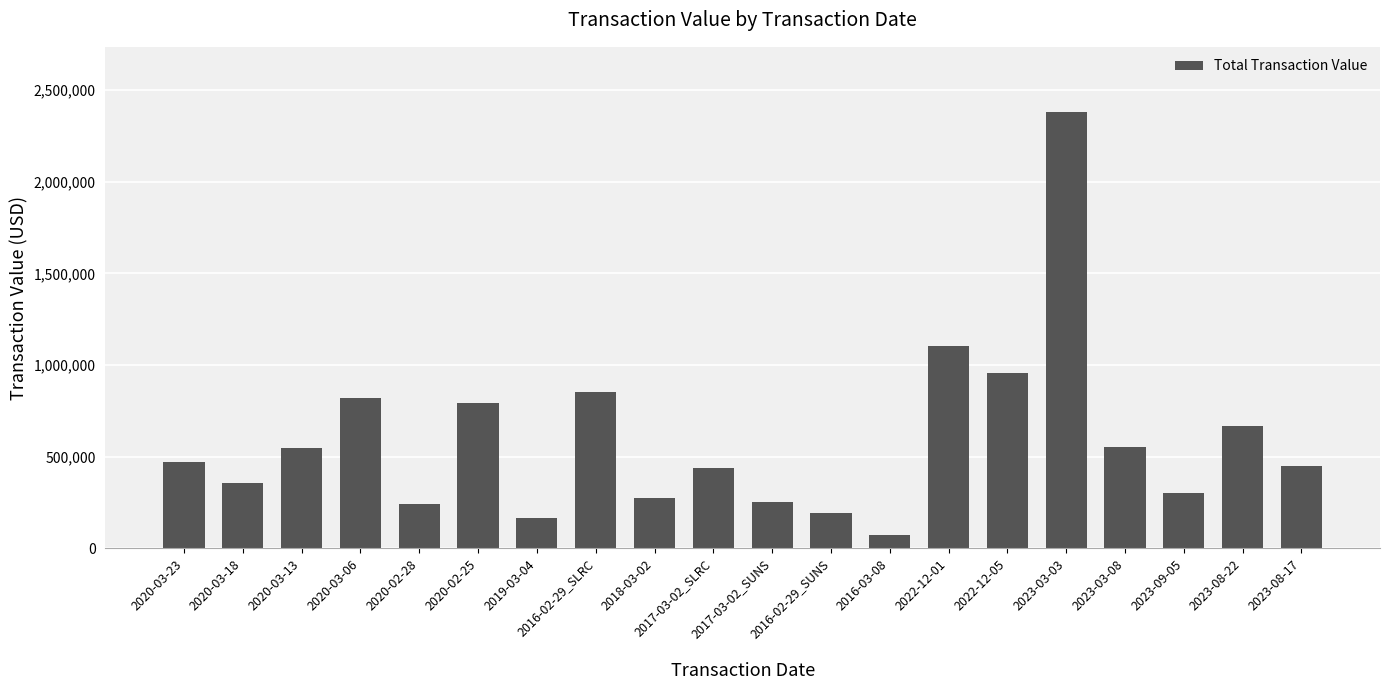

What is the change in value from 2020-03-13 to 2023-03-03?

+1830203